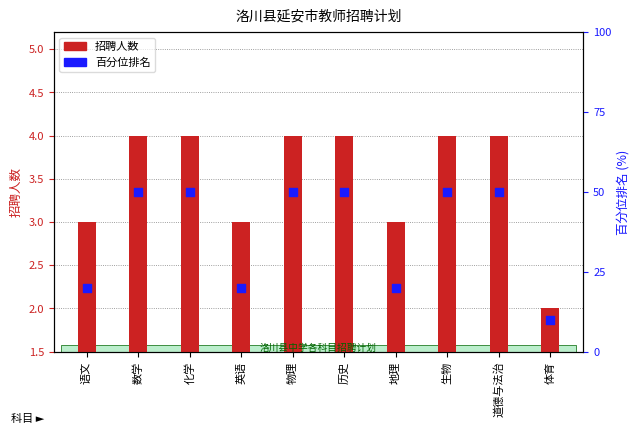

Which series has the widest spread of Y values?

百分位排名